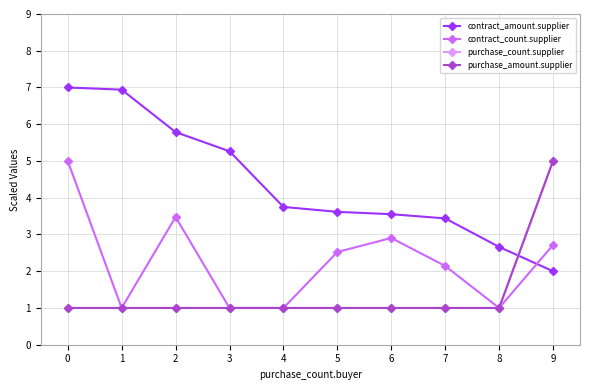

True or false: purchase_amount.supplier and contract_amount.supplier cross at least once.

True